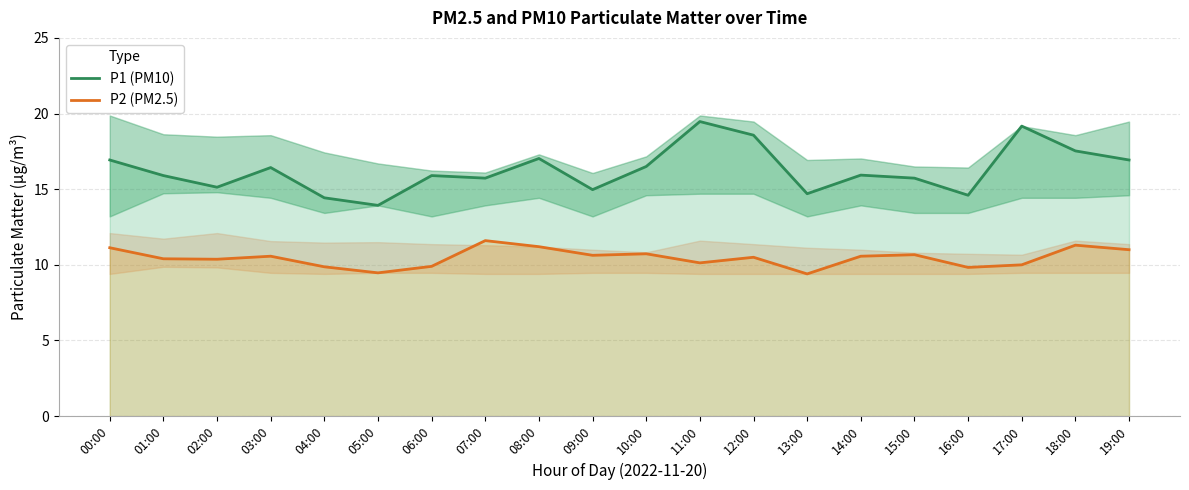

Between 13:00 and 14:00, which series saw the biggest shift?

P1 (PM10)